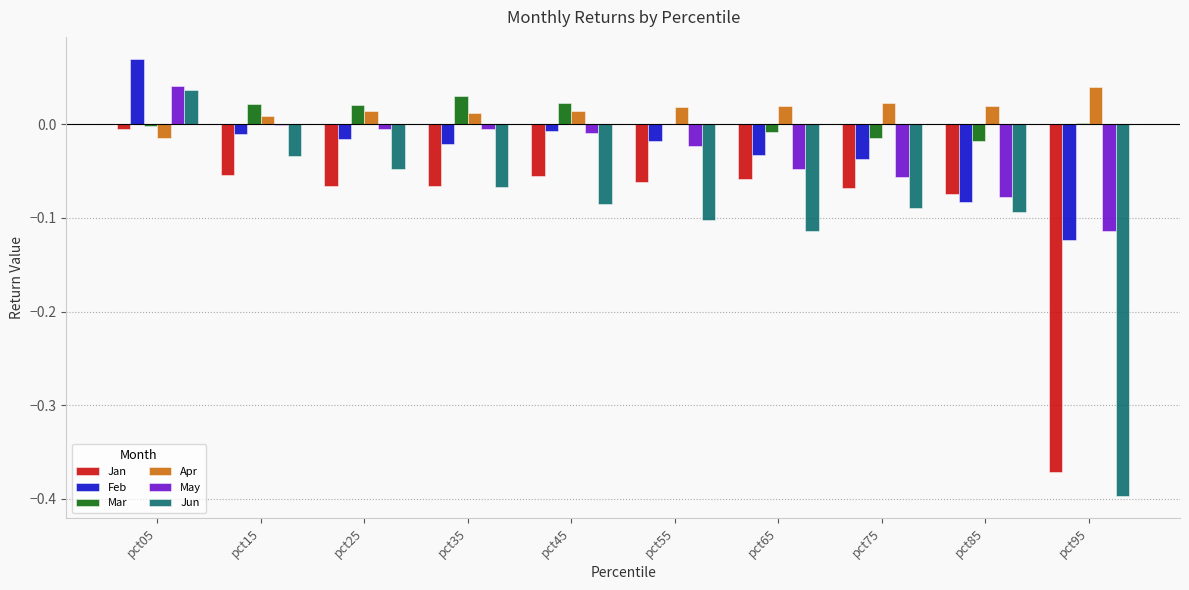

The Feb series shows -0.1 at pct95. True or false?

True